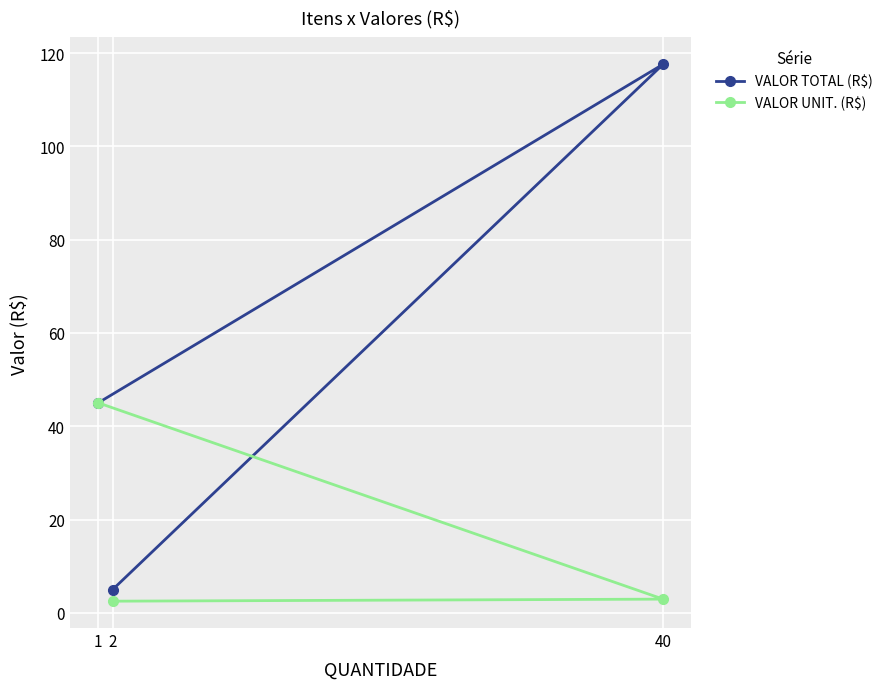

What position from the right is 1?

3